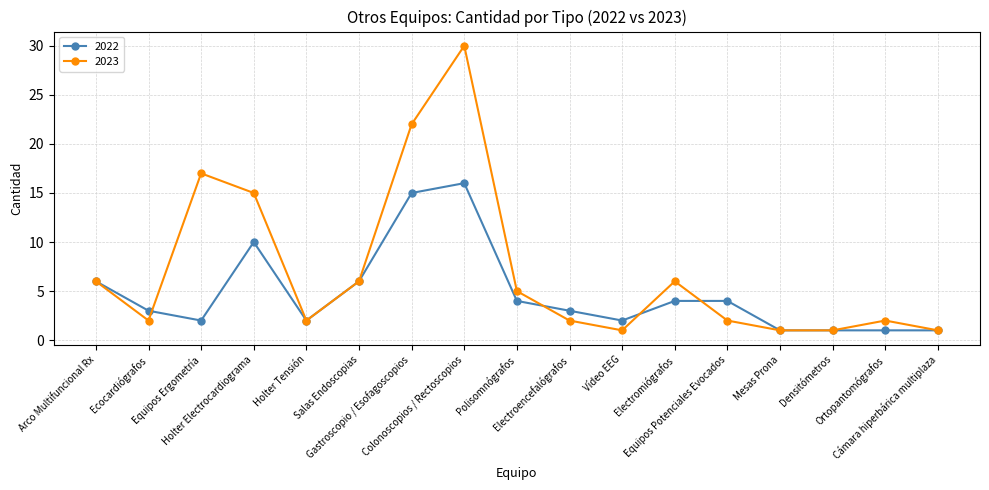

What is the difference between the maximum and second lowest values in the 2022 series?

15